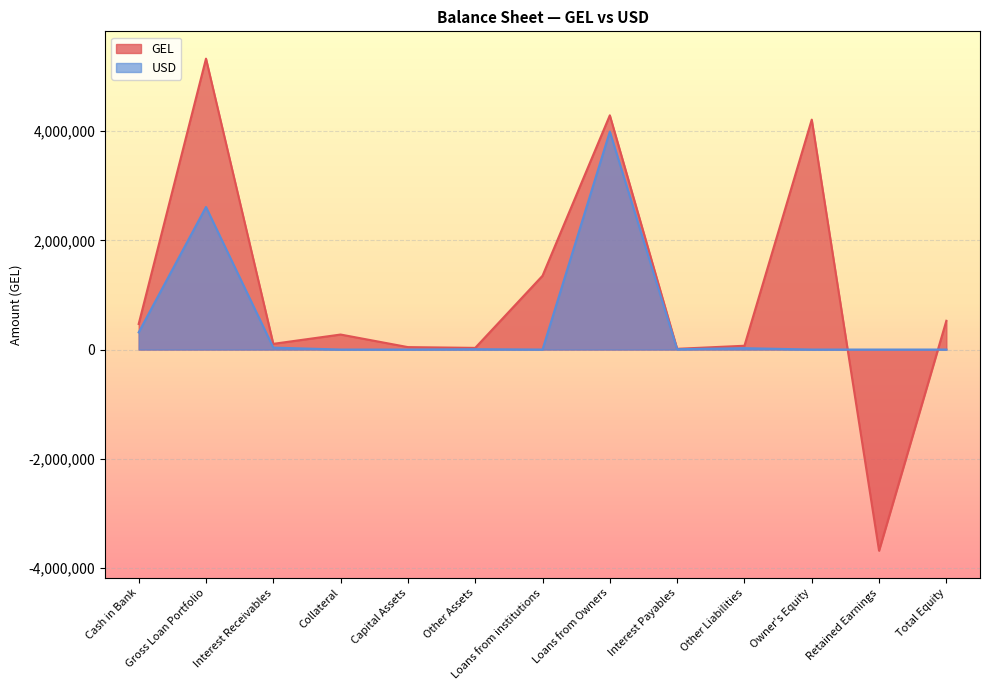

Which series has the largest total across all categories?

GEL